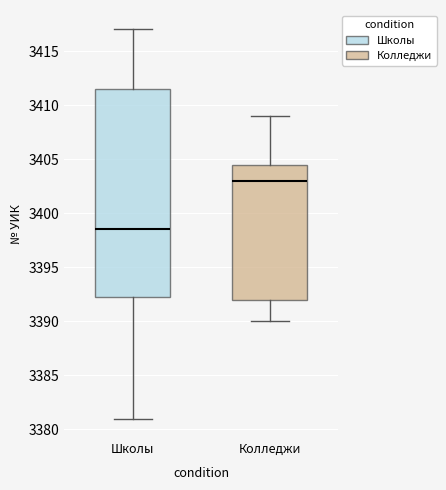

Reading left to right, read every box against the y-axis: the position of its median line, the range the box covers, and the ends of its whiskers. The values are not printed on the chart, so give them approximately, as read against the axis.

Школы: median 3398.5, box 3392.5 to 3411.5, whiskers 3381.0 to 3417.0
Колледжи: median 3403.0, box 3392.0 to 3404.5, whiskers 3390.0 to 3409.0